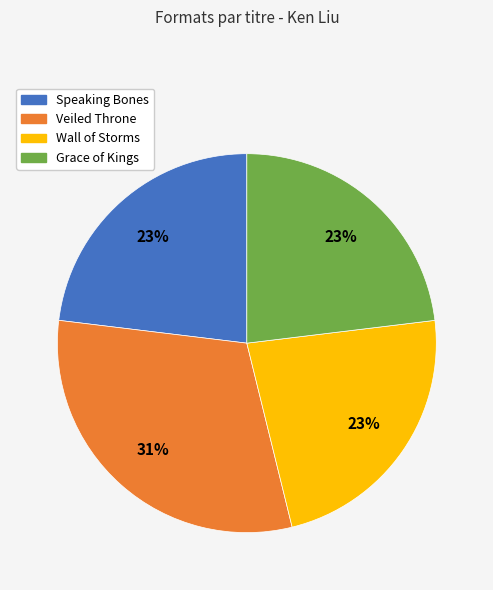

Does Wall of Storms represent more than half of the total?

No